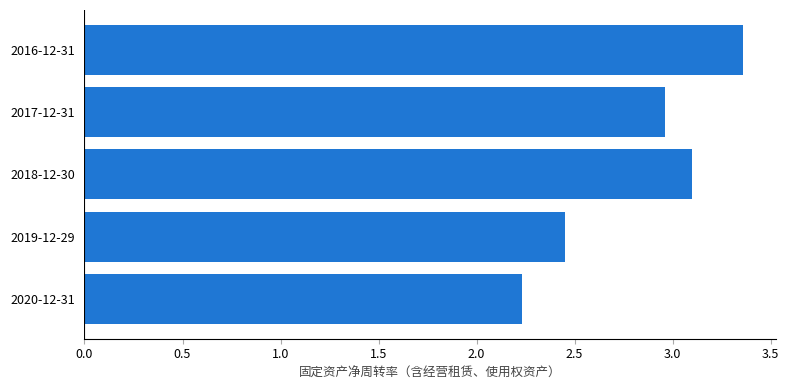

List the labels in order of value, smallest first.

2020-12-31, 2019-12-29, 2017-12-31, 2018-12-30, 2016-12-31